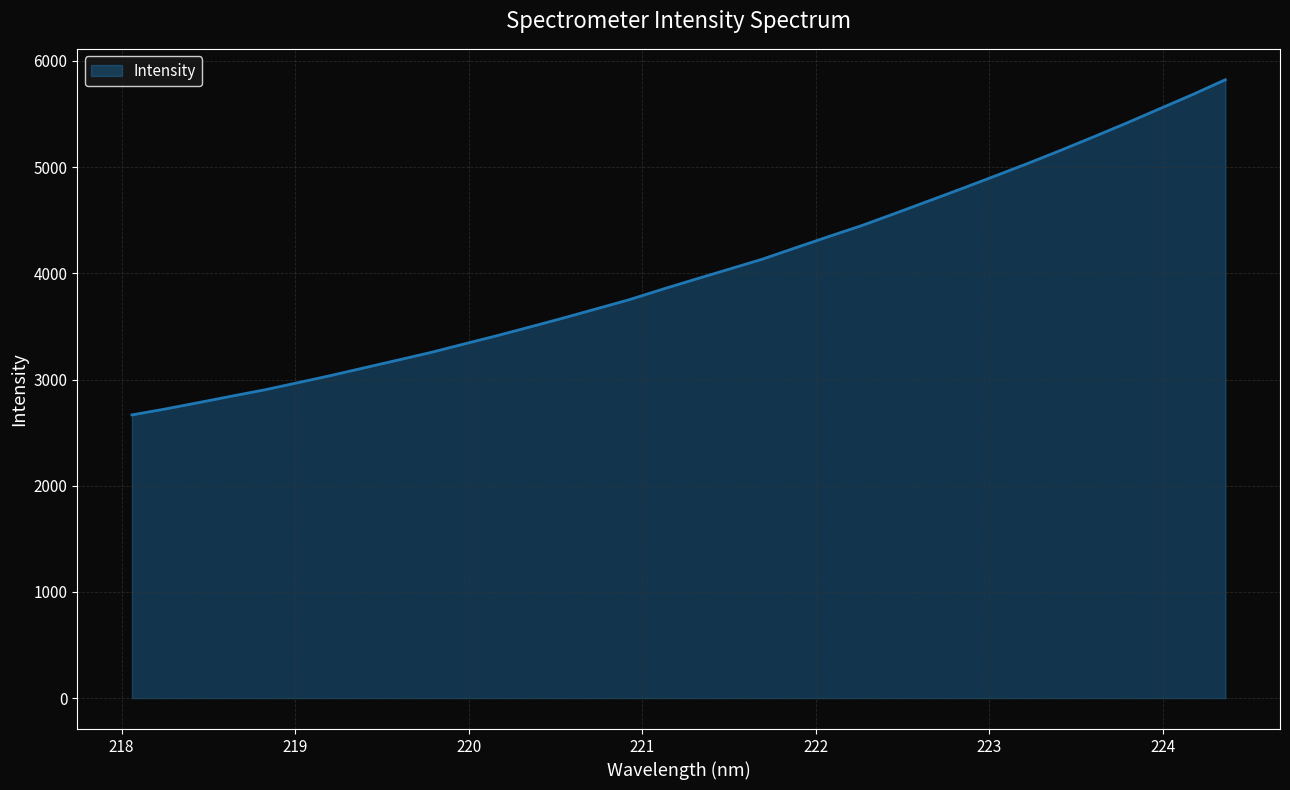

Reading left to right, what are all the values shown in this chart?

2666.7	2722.2	2782.0	2843.1	2902.7	2970.1	3037.9	3110.0	3181.7	3253.8	3333.4	3412.2	3494.6	3578.2	3664.9	3751.8	3849.8	3944.8	4037.8	4131.7	4238.3	4344.3	4447.8	4561.3	4676.9	4792.9	4911.2	5030.8	5154.7	5282.5	5412.5	5547.3	5681.6	5822.5